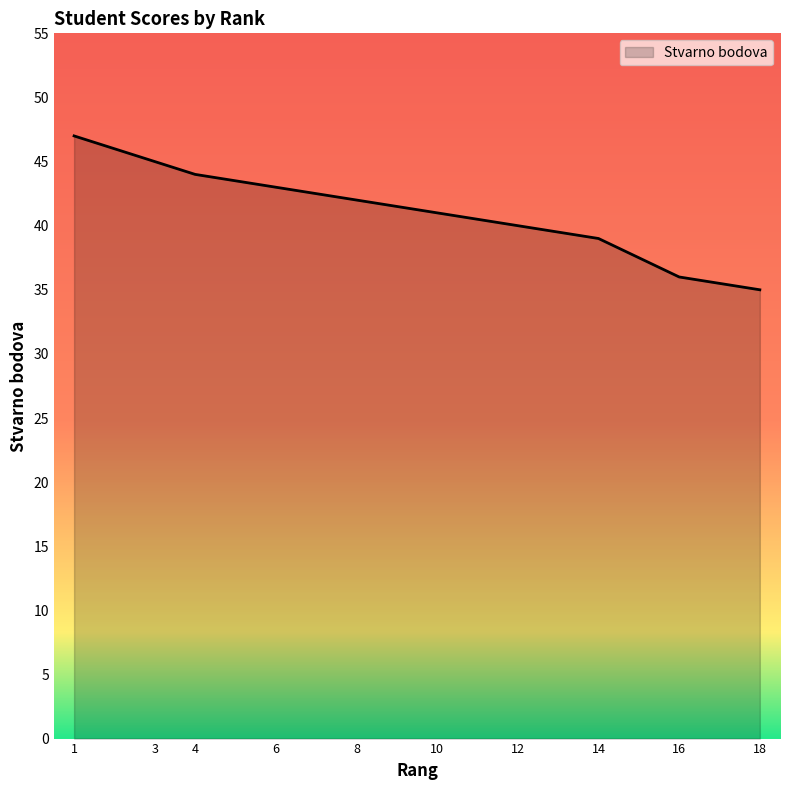

What is the value of the 14th point from the left?

39